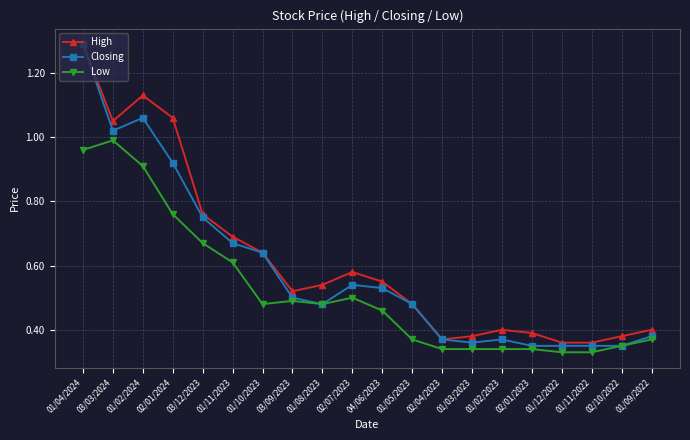

What is the maximum value for Closing?

1.3